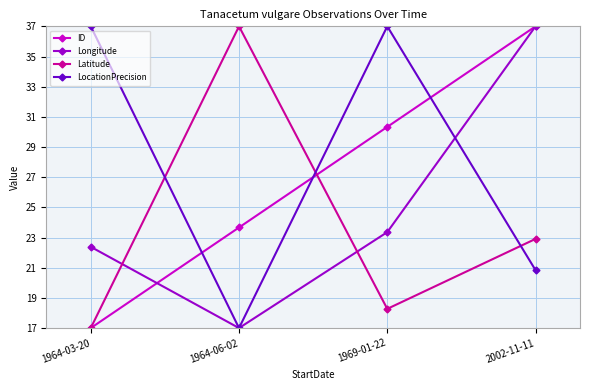

At which category is the sum across all series the highest?

2002-11-11